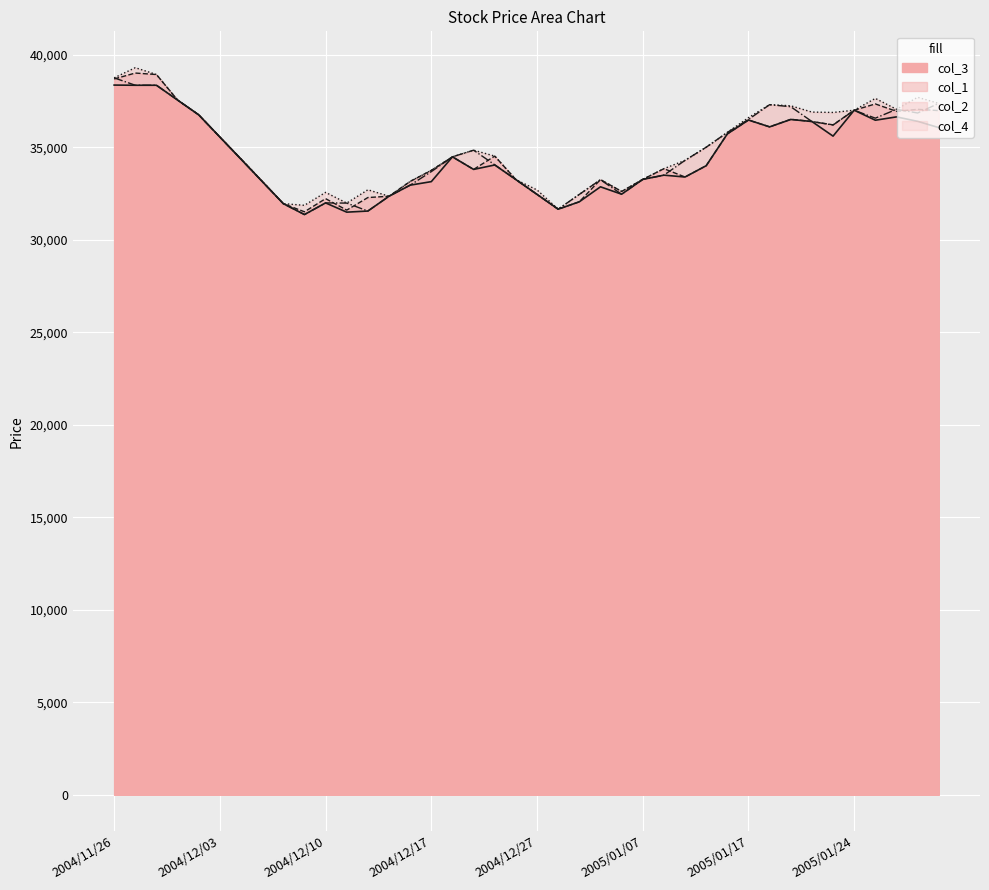

Is the value of col_2 at 2005/01/13 greater than the value of col_4 at 2005/01/26?

No